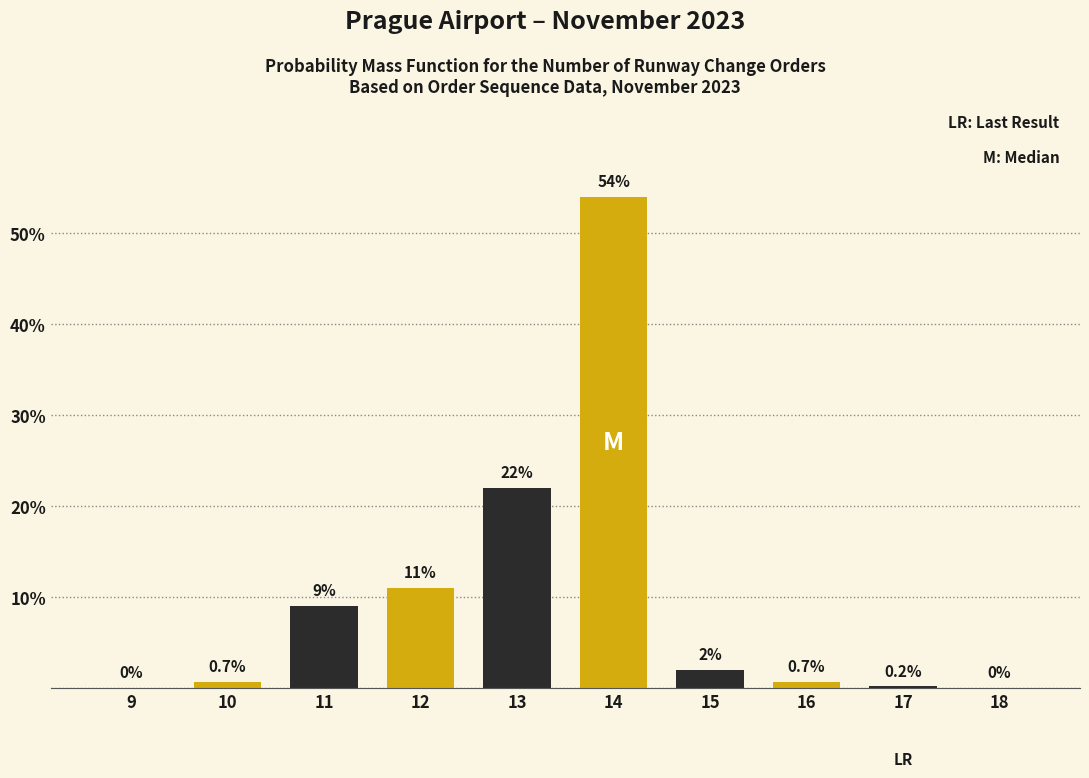

Reading left to right, list all the values displayed in this chart.

9=0.0	10=0.7	11=9.0	12=11.0	13=22.0	14=54.0	15=2.0	16=0.7	17=0.2	18=0.0